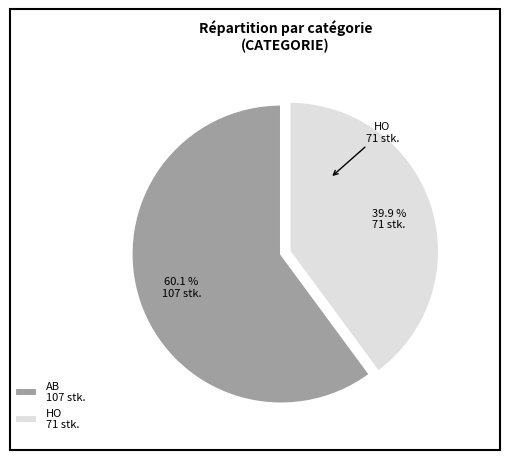

To the nearest percent, what percentage of the pie is AB?

60%